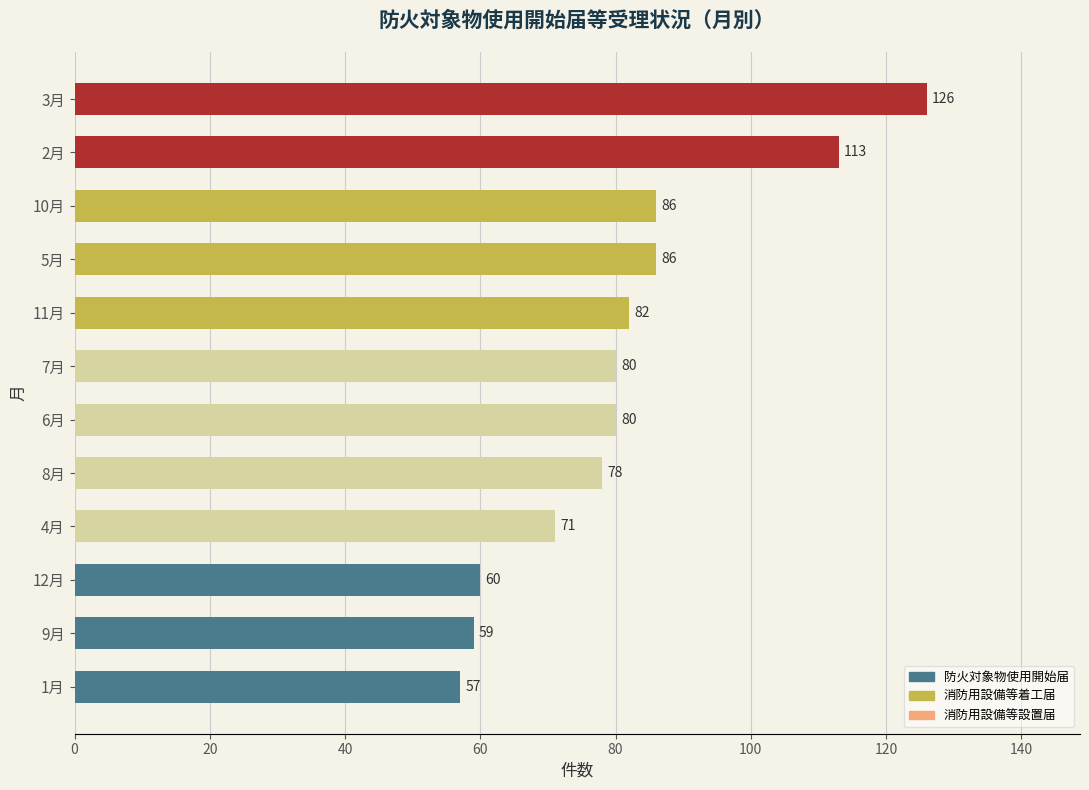

What is the change in value from 7月 to 3月?

+46